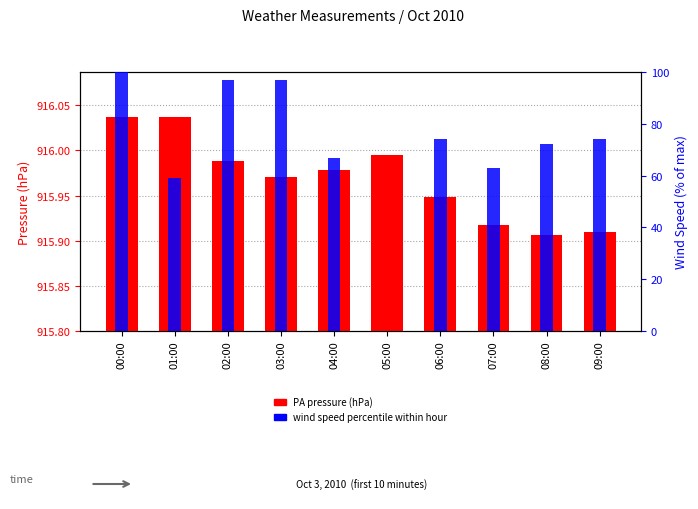

What is the difference between the highest and lowest values at 06:00?

73.8